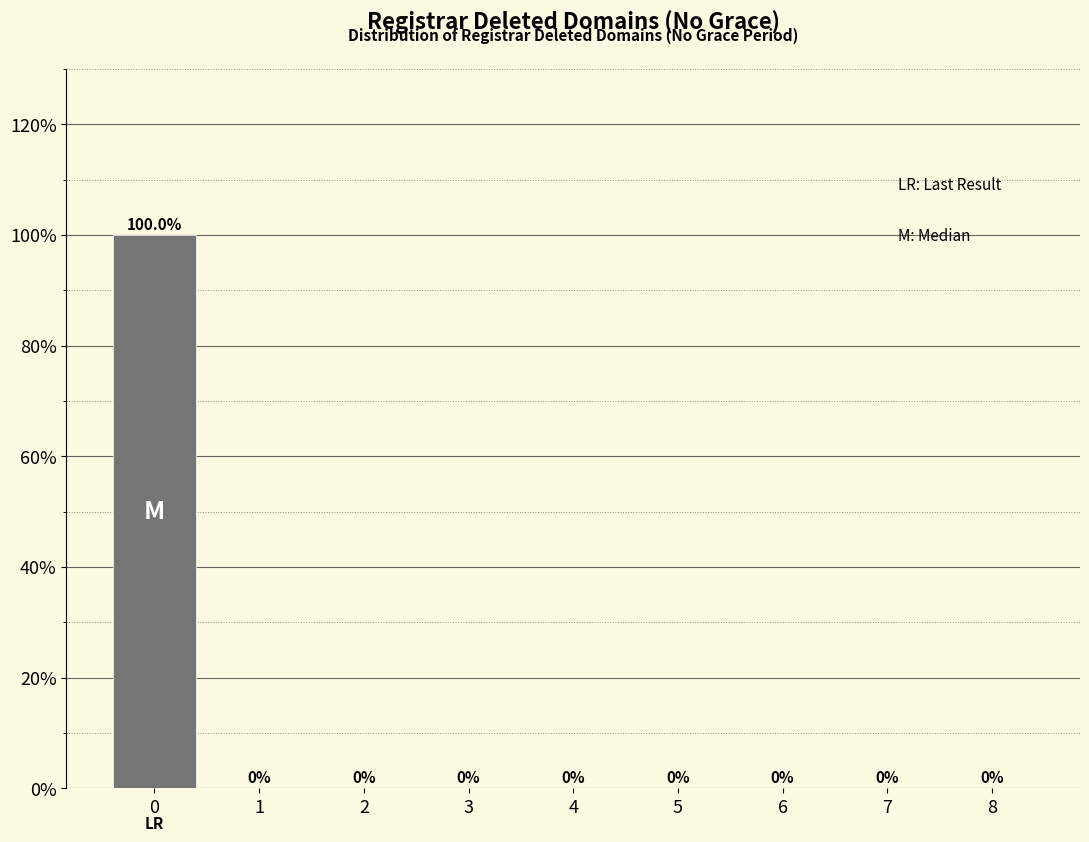

Reading left to right, what are all the values shown in this chart?

0=100	1=0	2=0	3=0	4=0	5=0	6=0	7=0	8=0